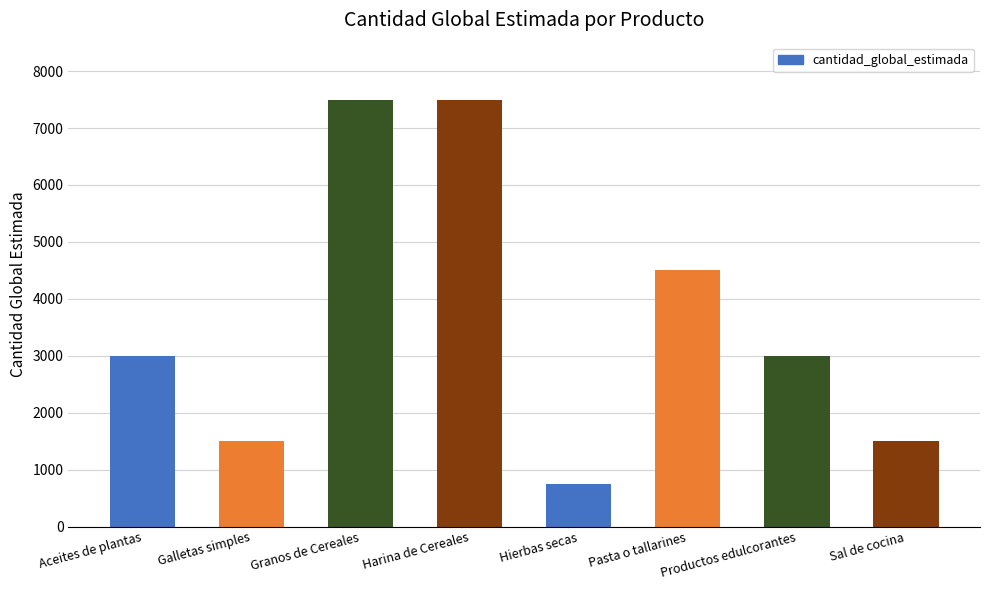

The value at Hierbas secas is 1146. True or false?

False